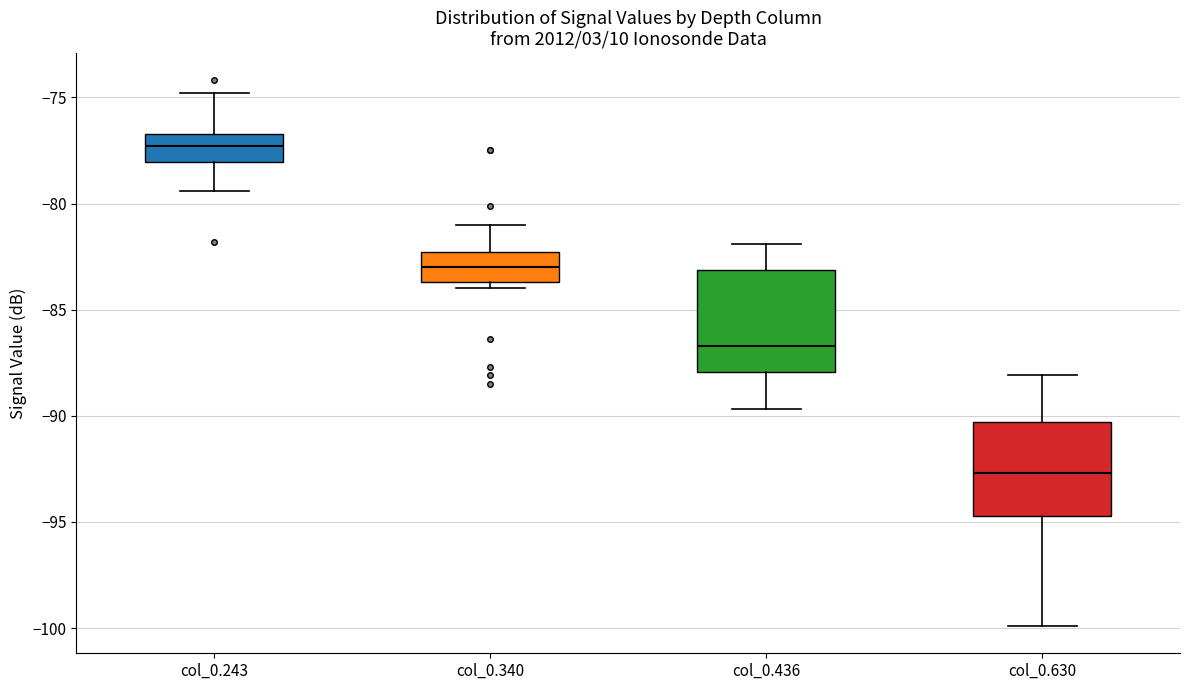

Which box has the lowest median line?

col_0.630